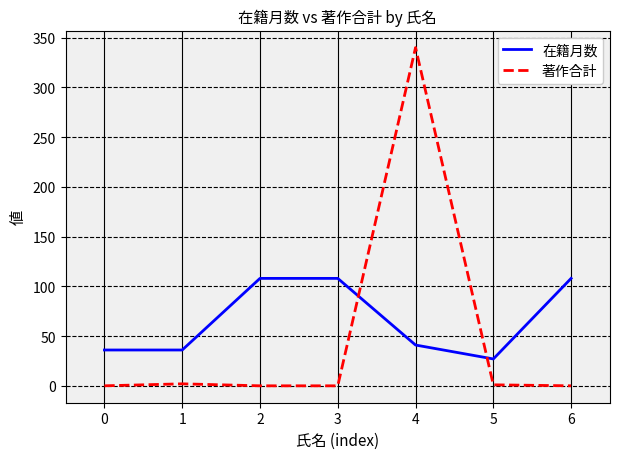

What is the lowest value of the 在籍月数 series?

27